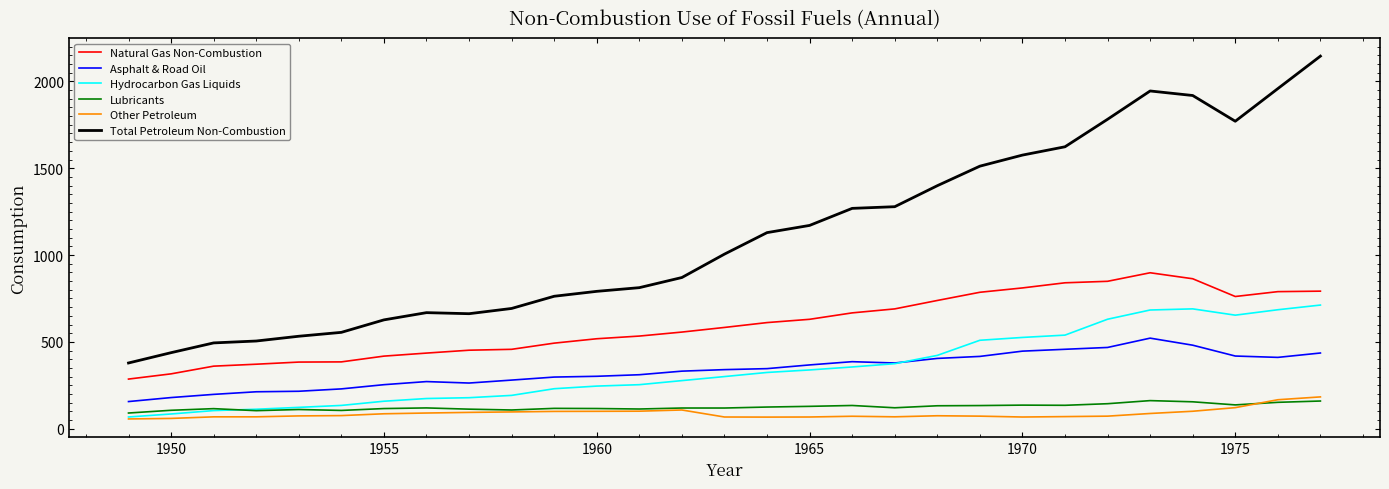

True or false: Total Petroleum Non-Combustion and Lubricants intersect in this chart.

False